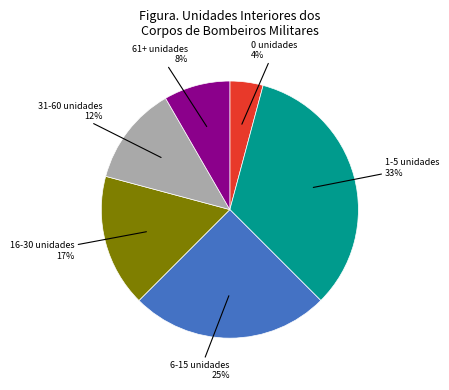

What is the ratio of the value at 61+ unidades to the value at 31-60 unidades?

0.7